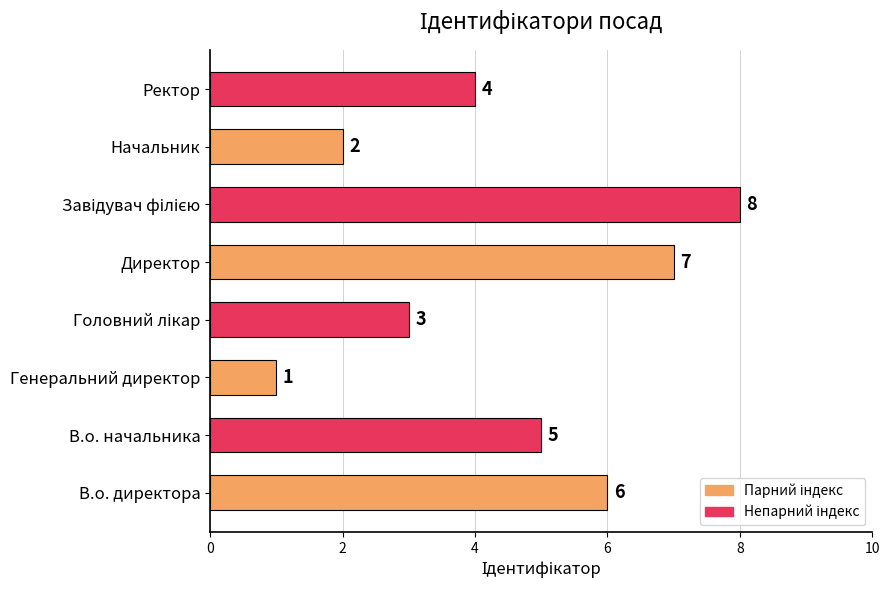

What is the sum of all values?

36